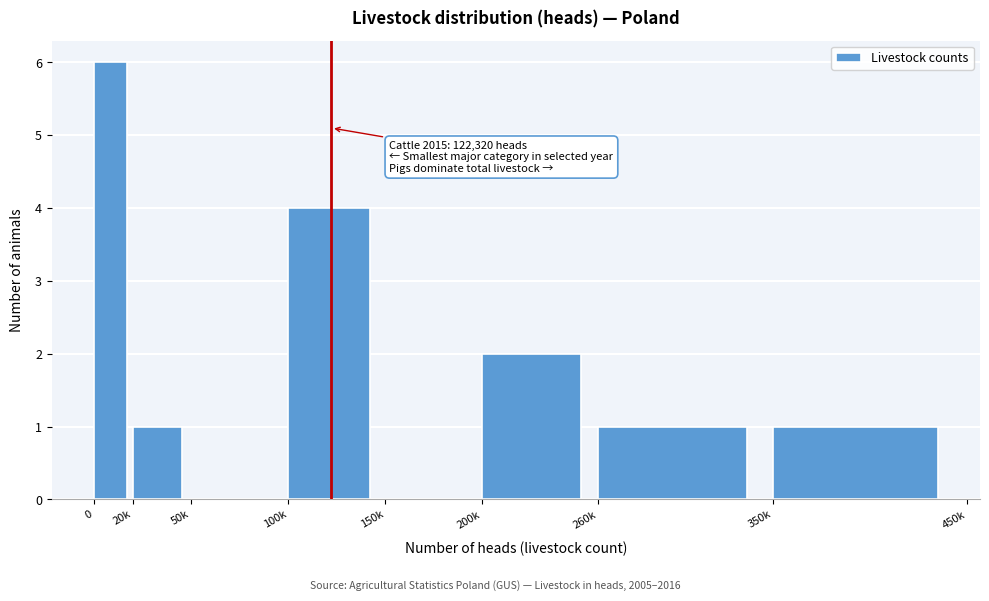

Reading left to right, what are all the values shown in this chart?

0=6	20k=1	50k=0	100k=4	150k=0	200k=2	260k=1	350k=1